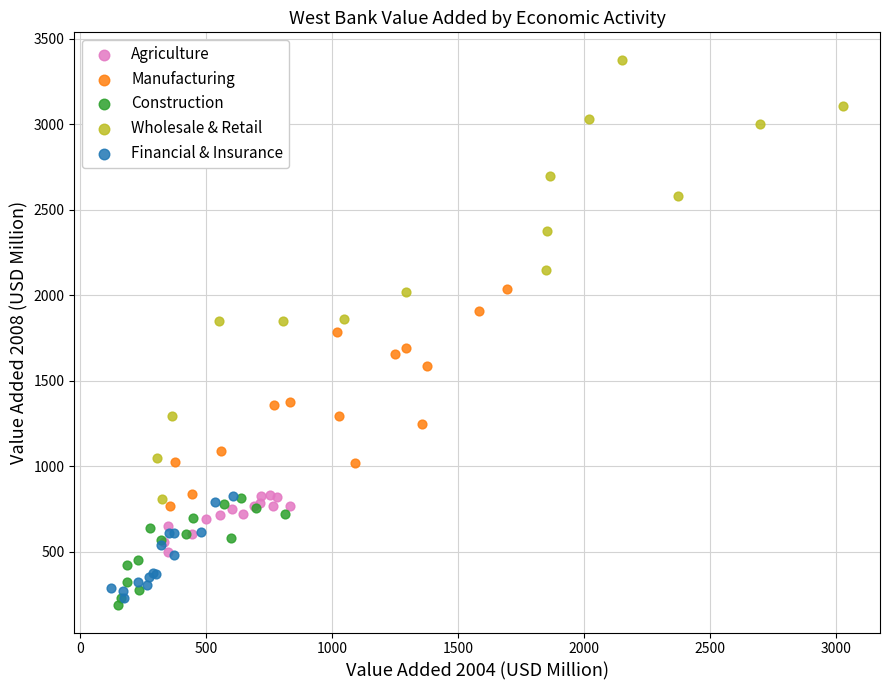

What are all the series names shown in the legend?

Agriculture, Manufacturing, Construction, Wholesale & Retail, Financial & Insurance